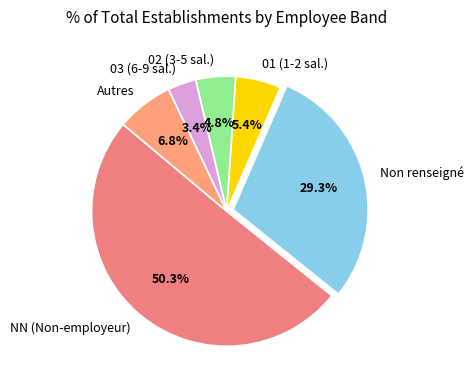

Approximately how many times larger is the value at NN (Non-employeur) compared to Autres?

7.4